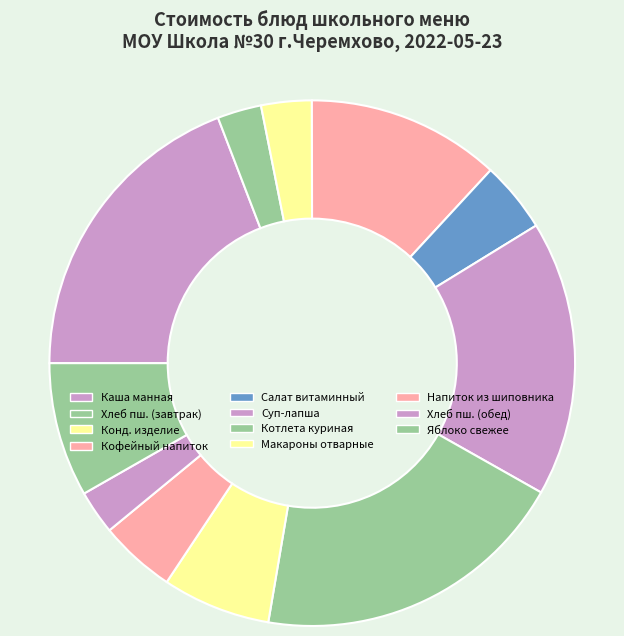

To the nearest percent, what is the difference between the largest and smallest slice percentages?

17%